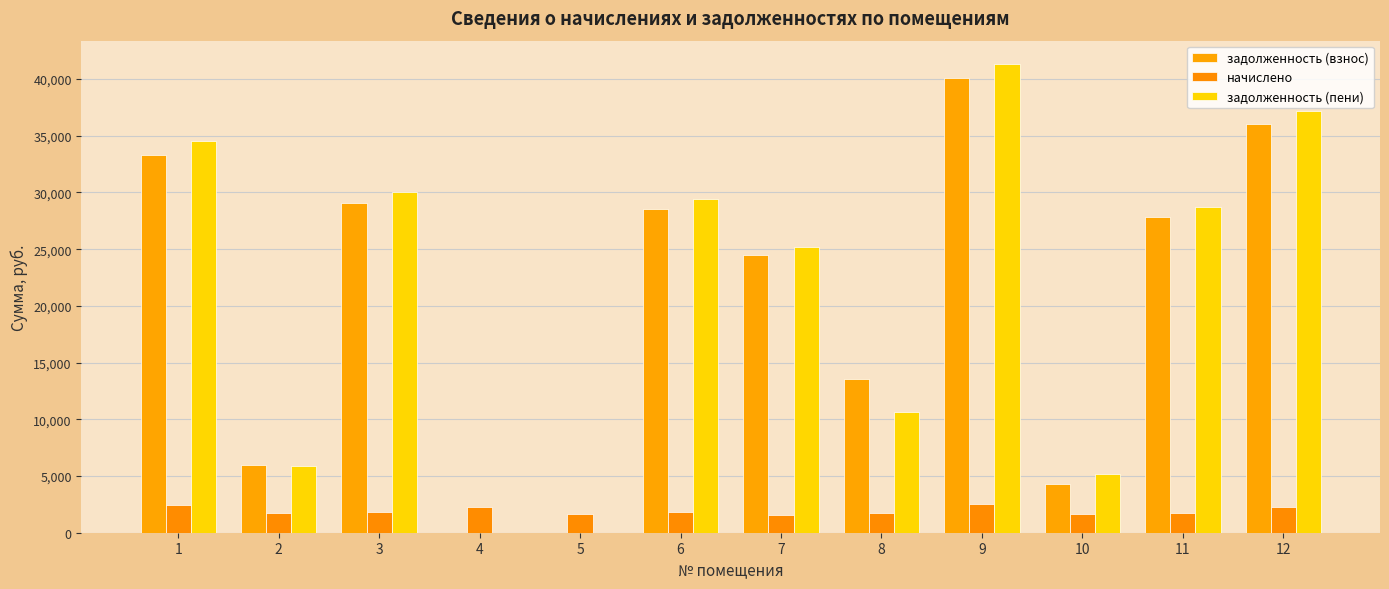

What is the approximate value of начислено at 2?

1737.2